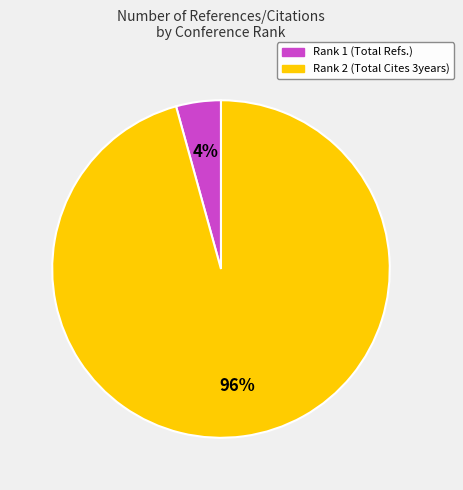

Count the number of slices in the pie.

2